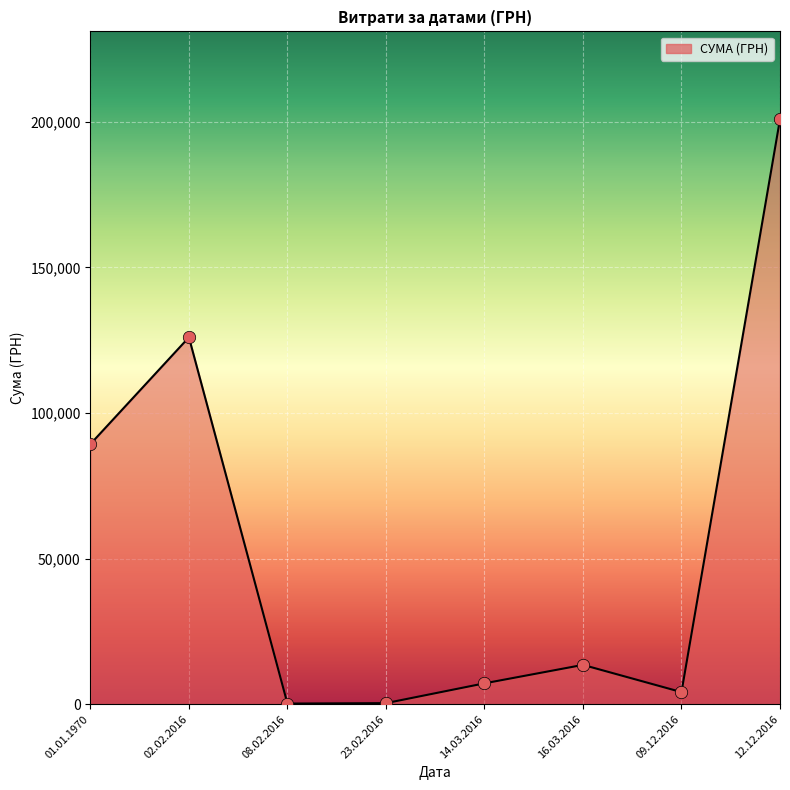

Which has a higher value, 02.02.2016 or 02.02.2016?

02.02.2016